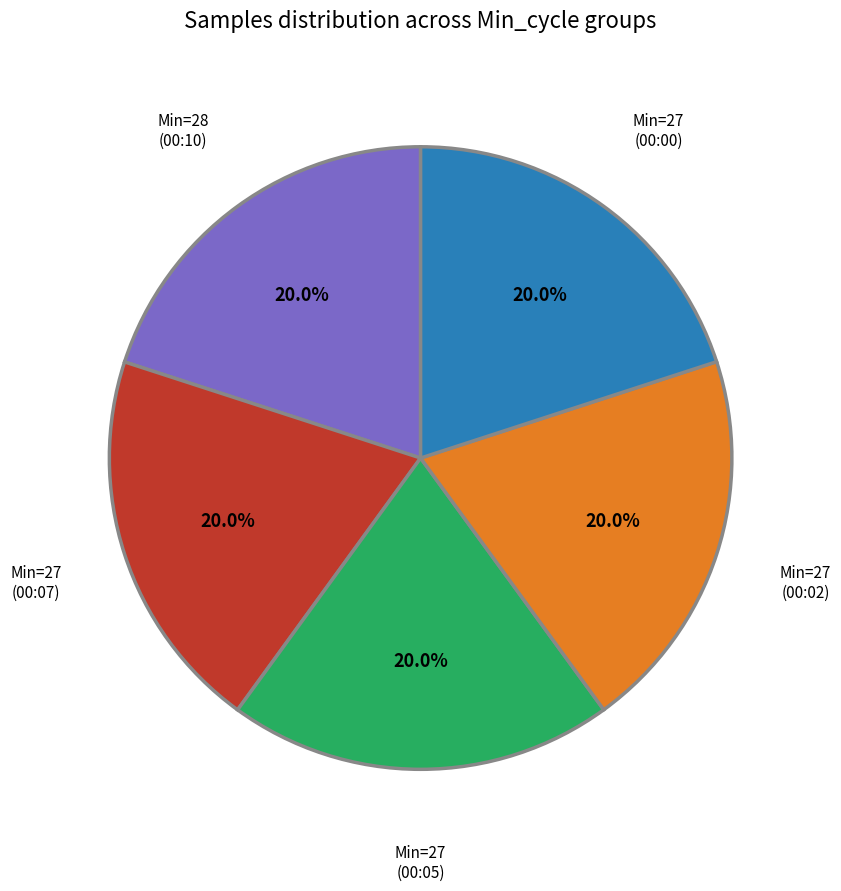

Is there a majority slice in this chart?

No